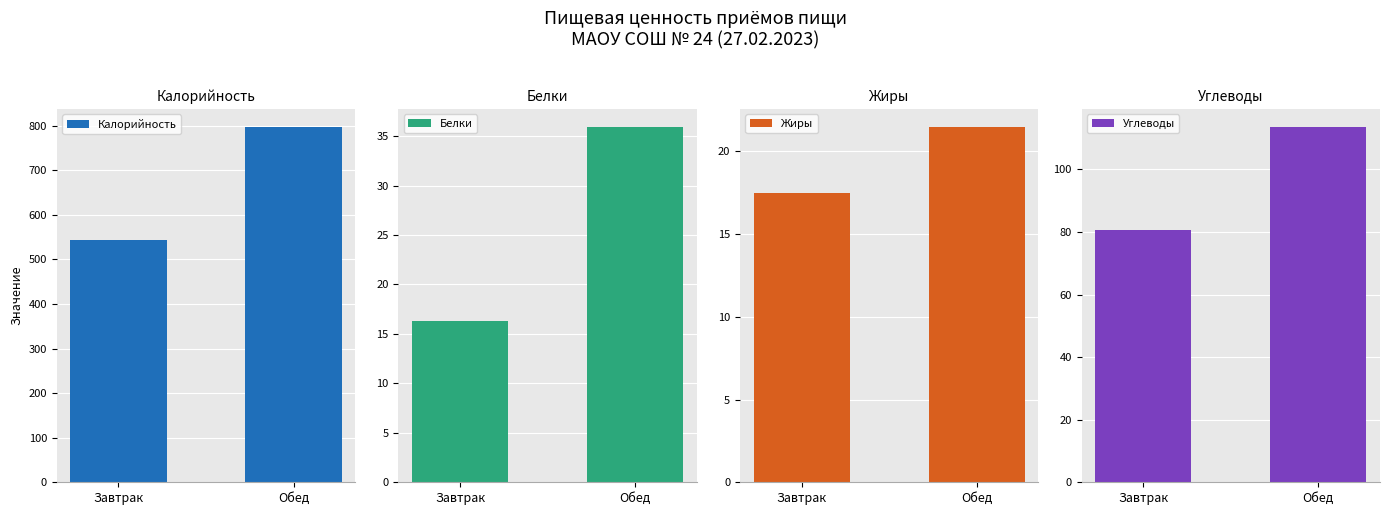

Reading right to left, extract all data points from this chart.

Калорийность: Обед=797.6	Завтрак=543.0
Белки: Обед=36.0	Завтрак=16.3
Жиры: Обед=21.5	Завтрак=17.5
Углеводы: Обед=113.7	Завтрак=80.8